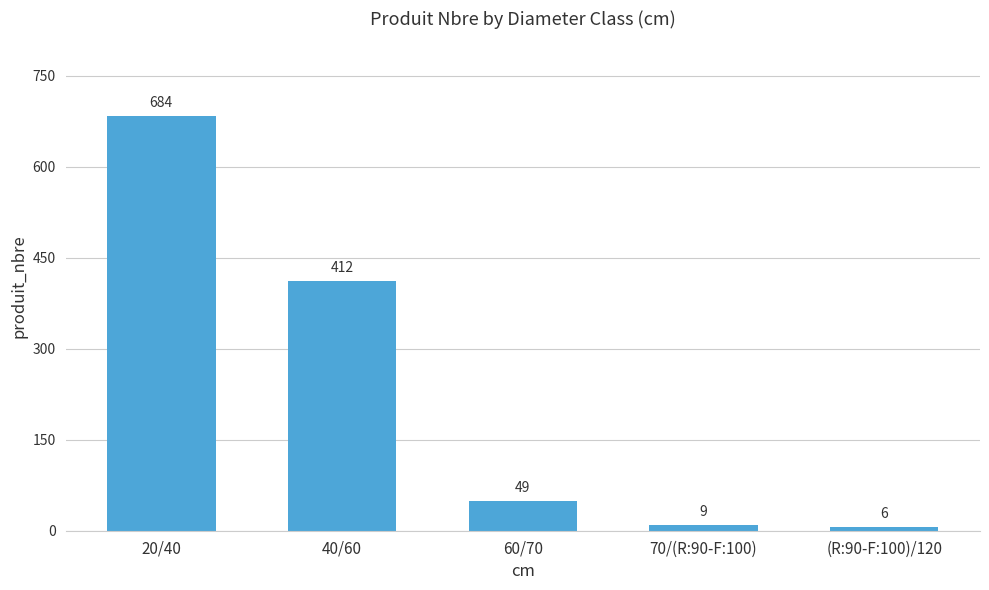

What is the ratio of the value at 20/40 to the value at 60/70?

14.0